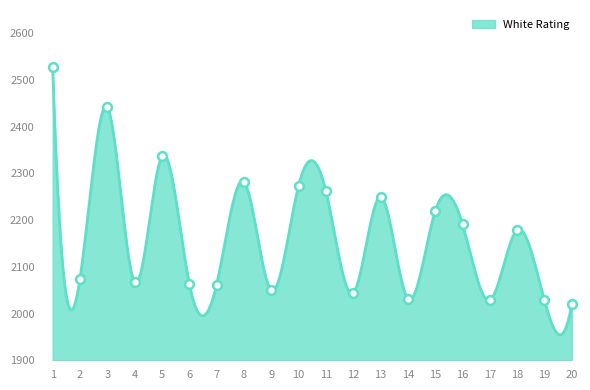

What is the ratio of the value at 5 to the value at 4?

1.1